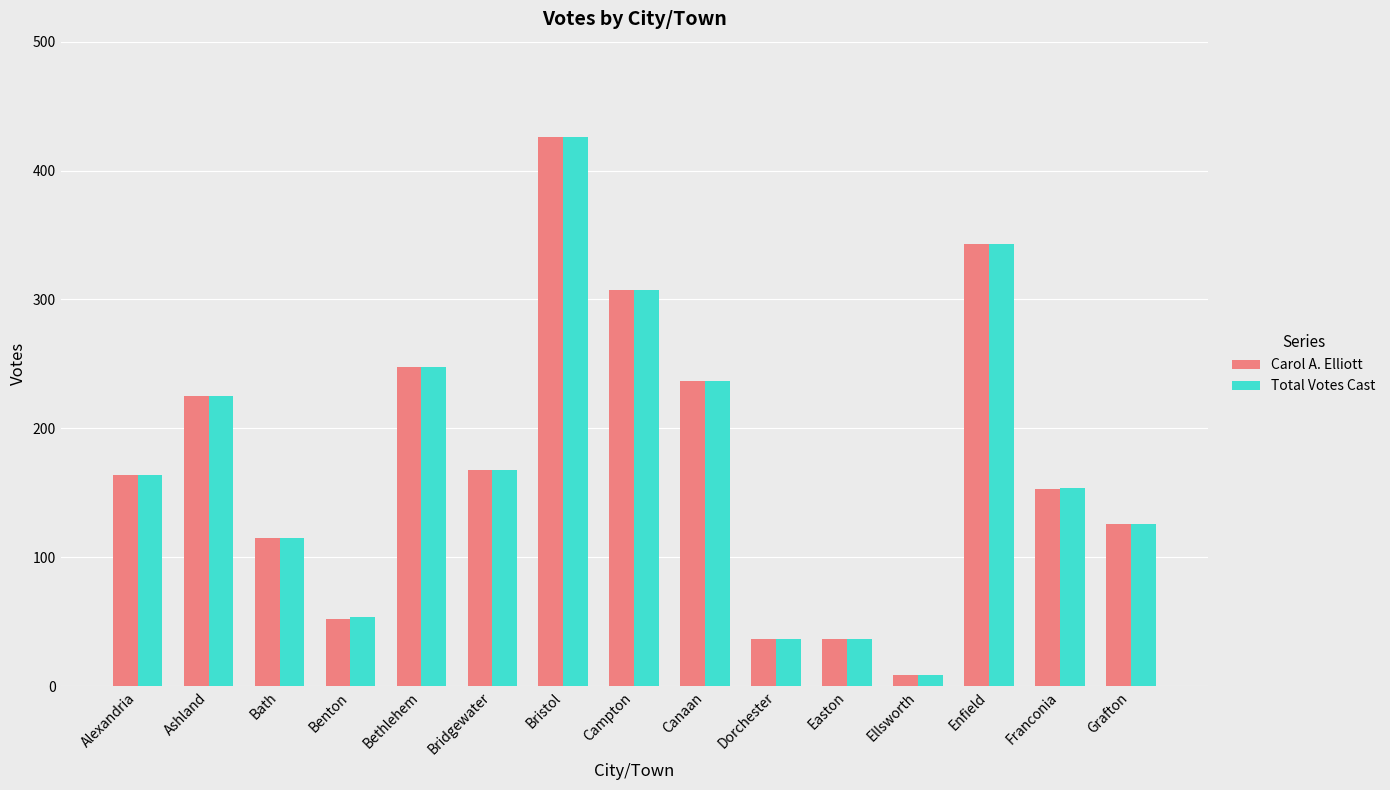

At which category is the sum across all series the highest?

Bristol